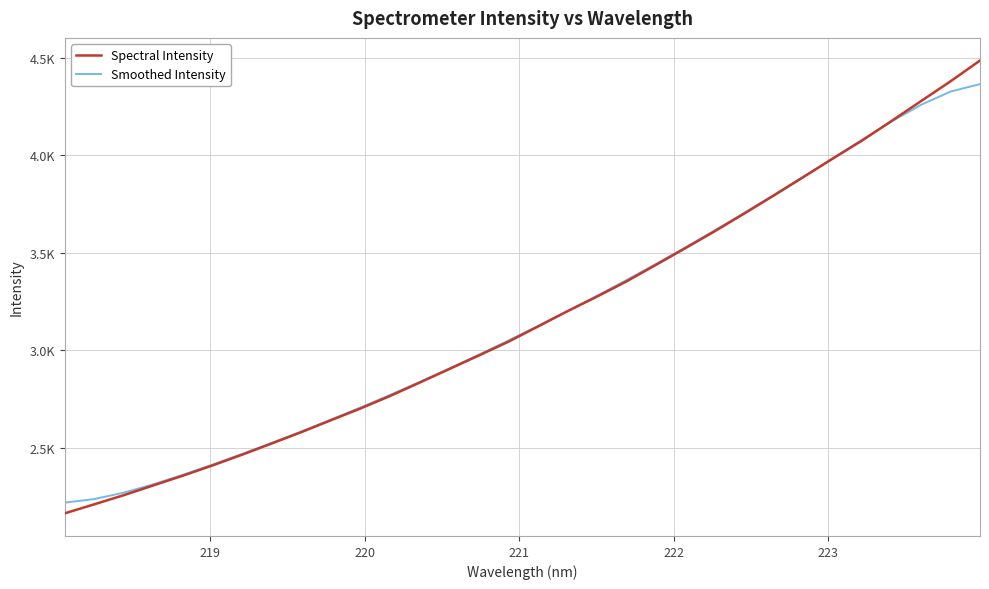

Is this an area chart (filled region under the line)?

No